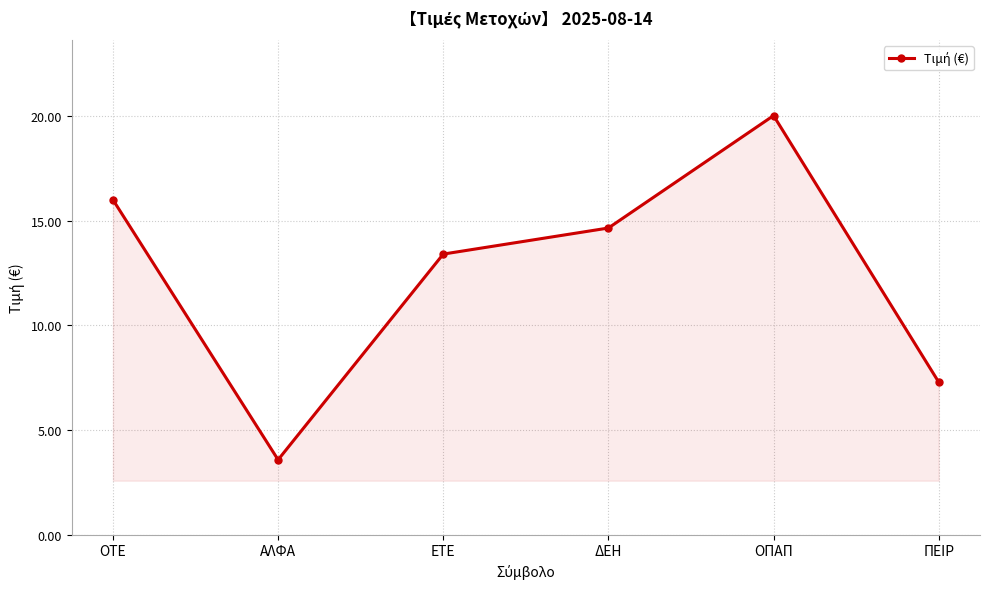

How many interior local valleys (lower than both neighbors) does the data have?

1